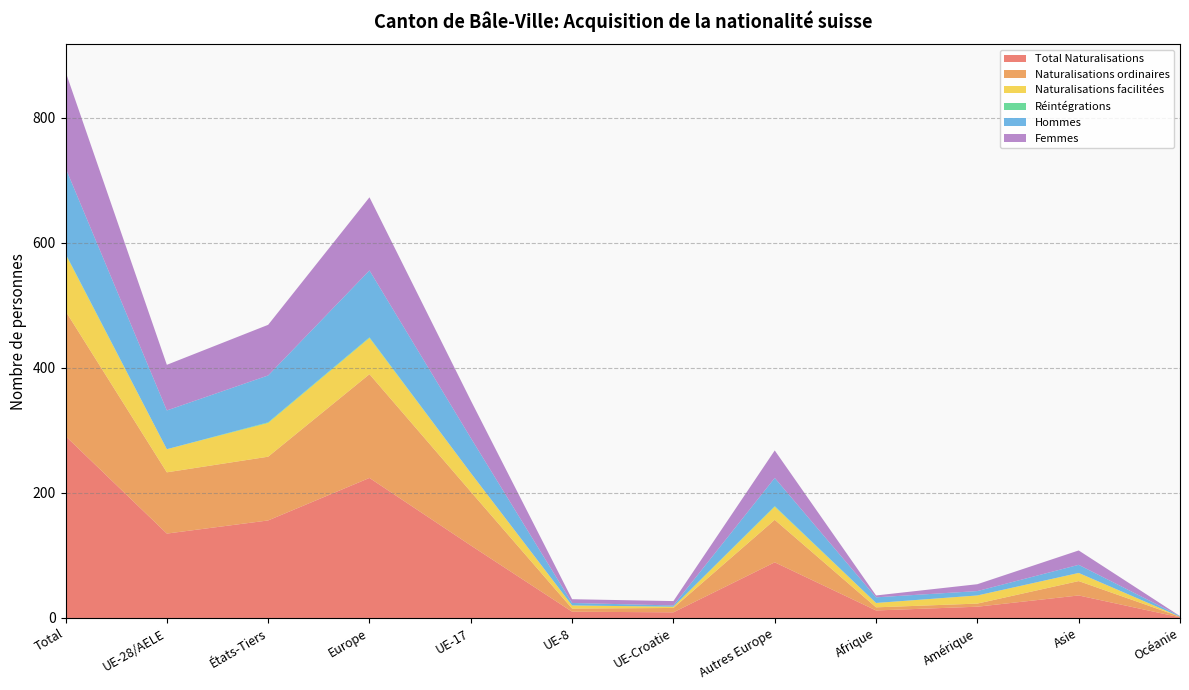

Reading right to left, what are all the values shown in this chart?

Total Naturalisations: 1	36	18	12	89	9	10	116	224	156	135	291
Naturalisations ordinaires: 1	23	5	5	68	7	5	86	166	102	98	200
Naturalisations facilitées: 0	13	13	7	21	2	5	30	58	54	37	91
Réintégrations: 0	0	0	0	1	0	0	0	1	1	0	1
Hommes: 1	13	7	9	45	2	4	56	107	75	62	137
Femmes: 0	23	11	3	44	7	6	60	117	81	73	154